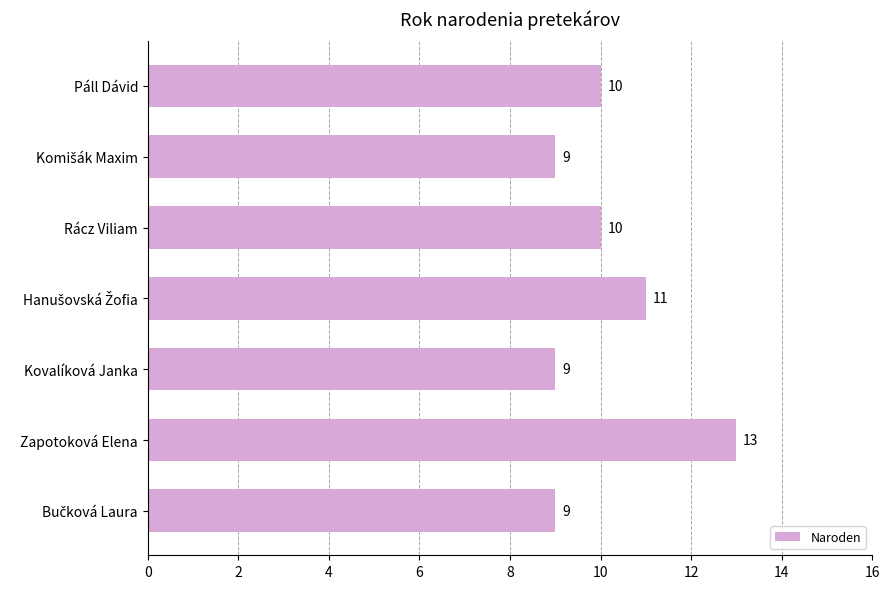

Are the bars horizontal?

Yes